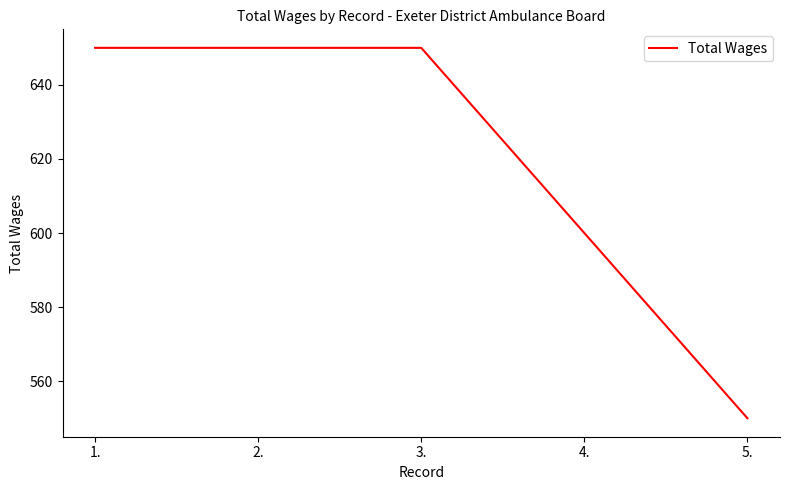

Reading left to right, list all the values displayed in this chart.

650	650	650	600	550